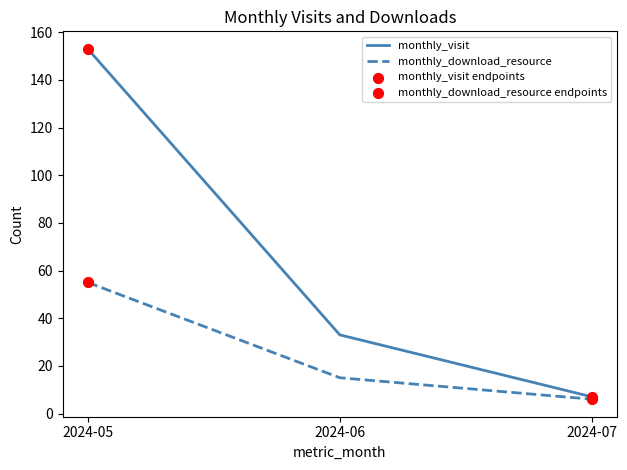

At how many categories does at least one series exceed 69?

1